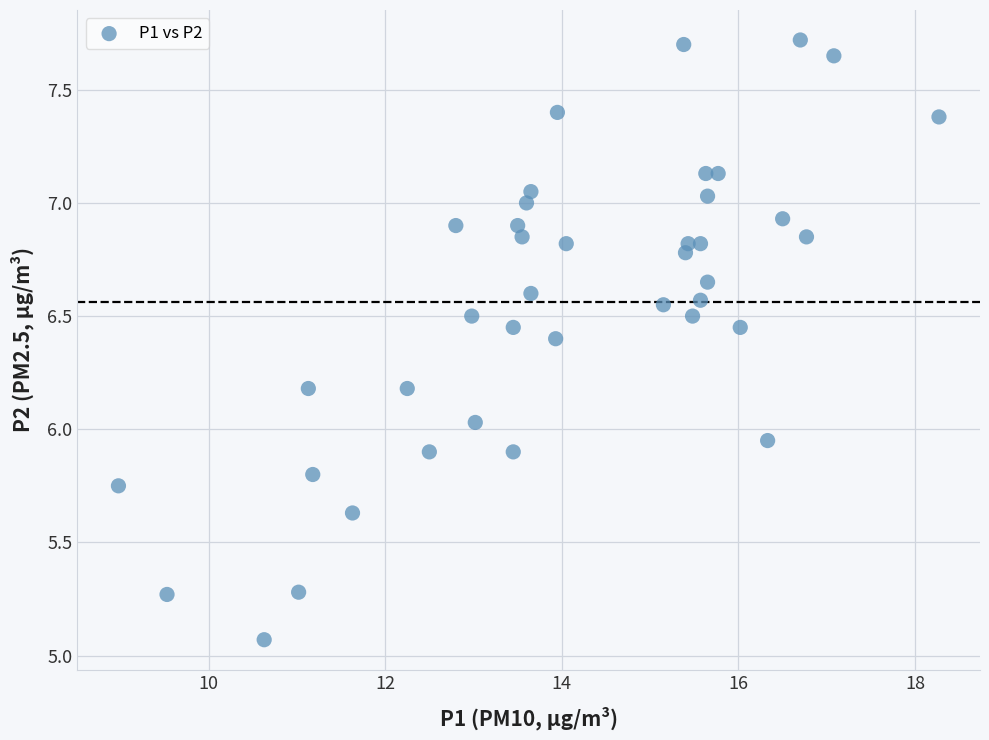

What is the range of X values (max minus min)?

9.3